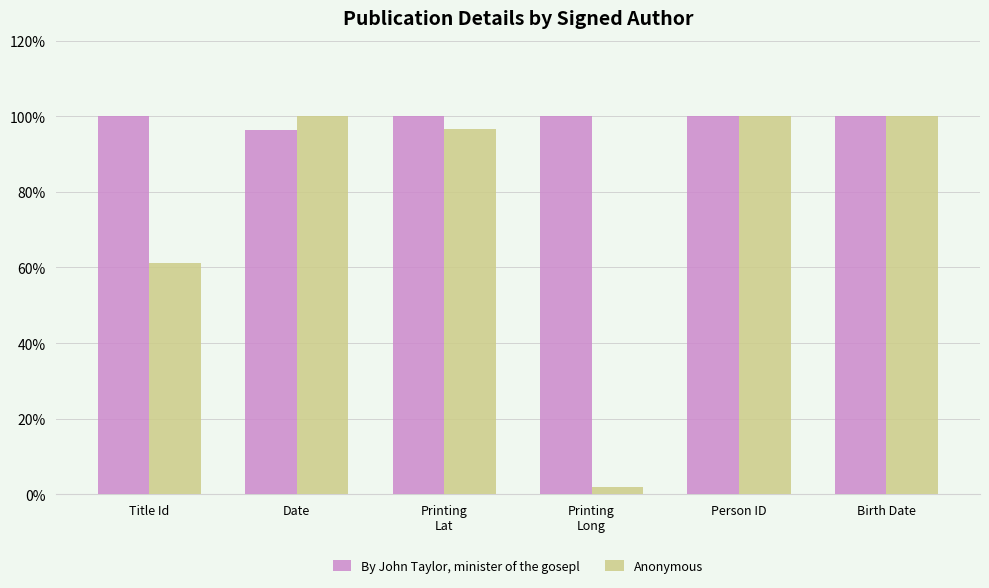

The value of Anonymous at Title Id is 97.6. True or false?

False